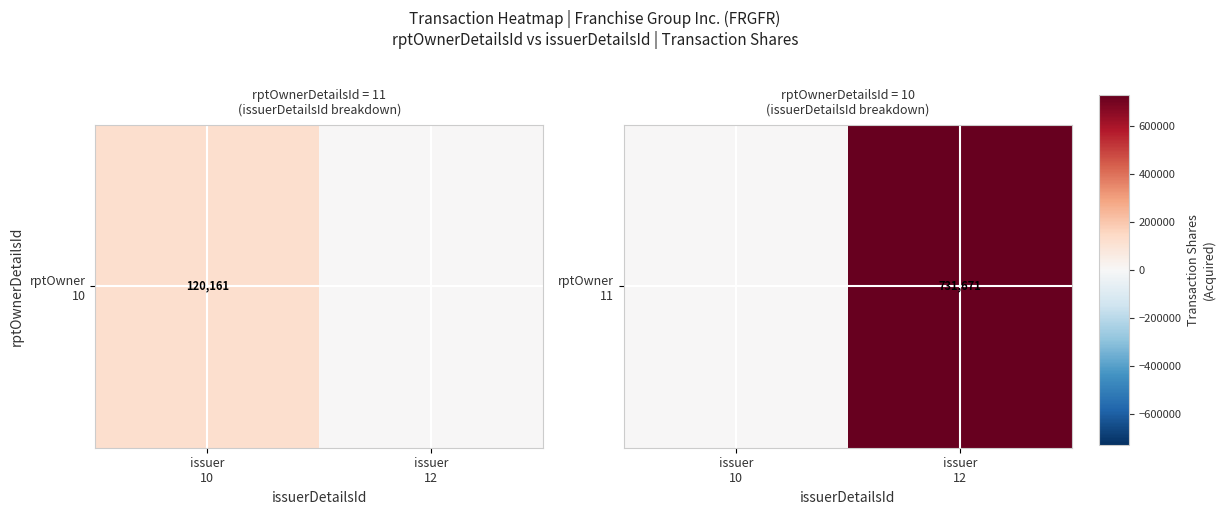

Read the value at issuer
12.

731671